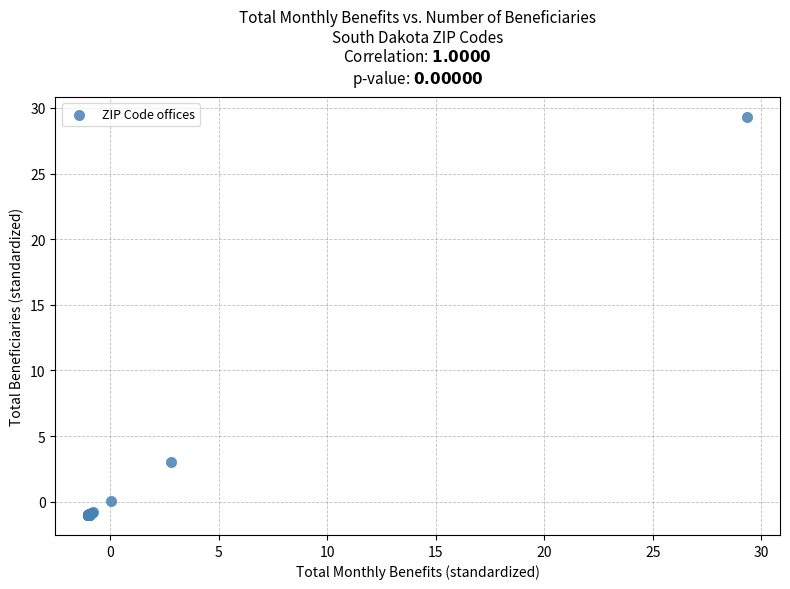

What Y value in the scatter plot is closest to 14?

3.0